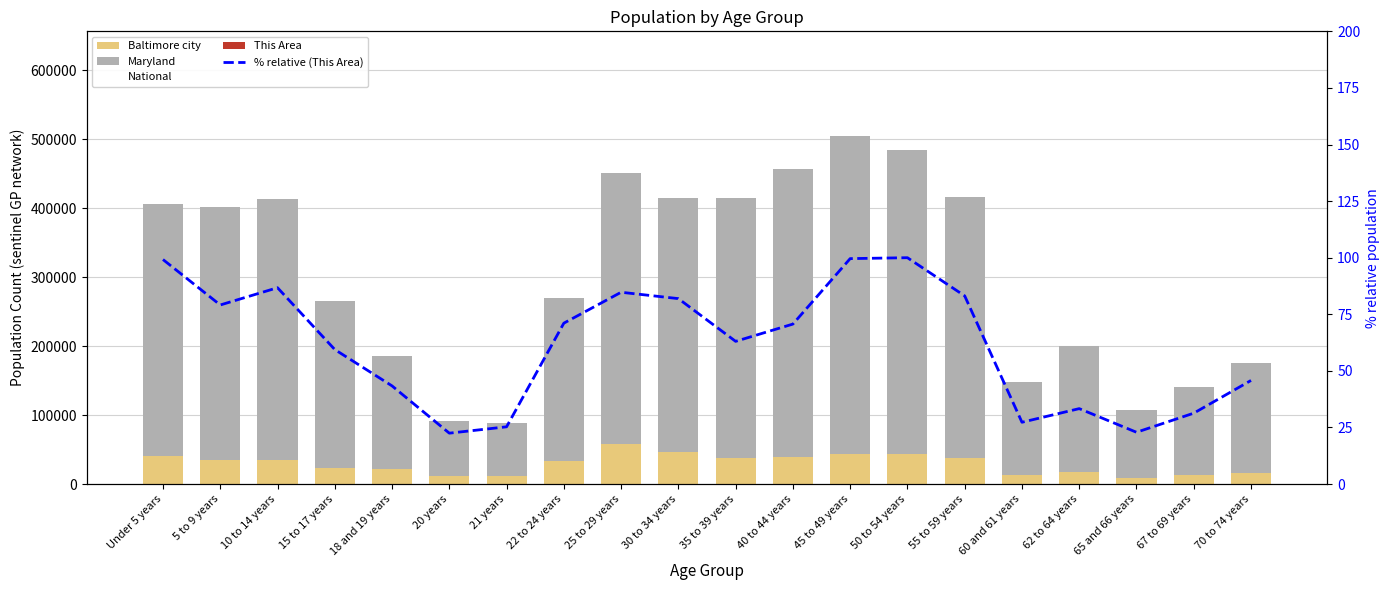

Where is This Area nearest to the value 152?

15 to 17 years